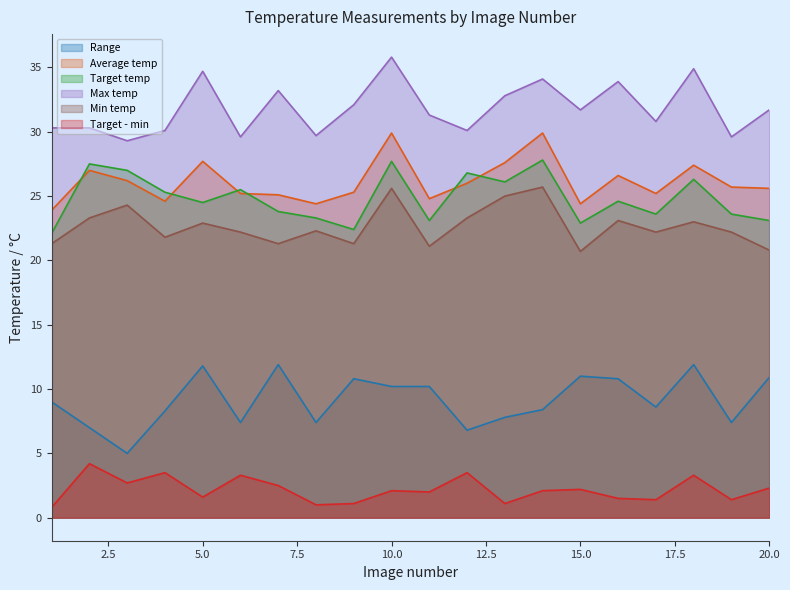

Rank the categories by Max temp value from lowest to highest.

3, 6, 19, 8, 4, 12, 1, 2, 17, 11, 15, 20, 9, 13, 7, 16, 14, 5, 18, 10